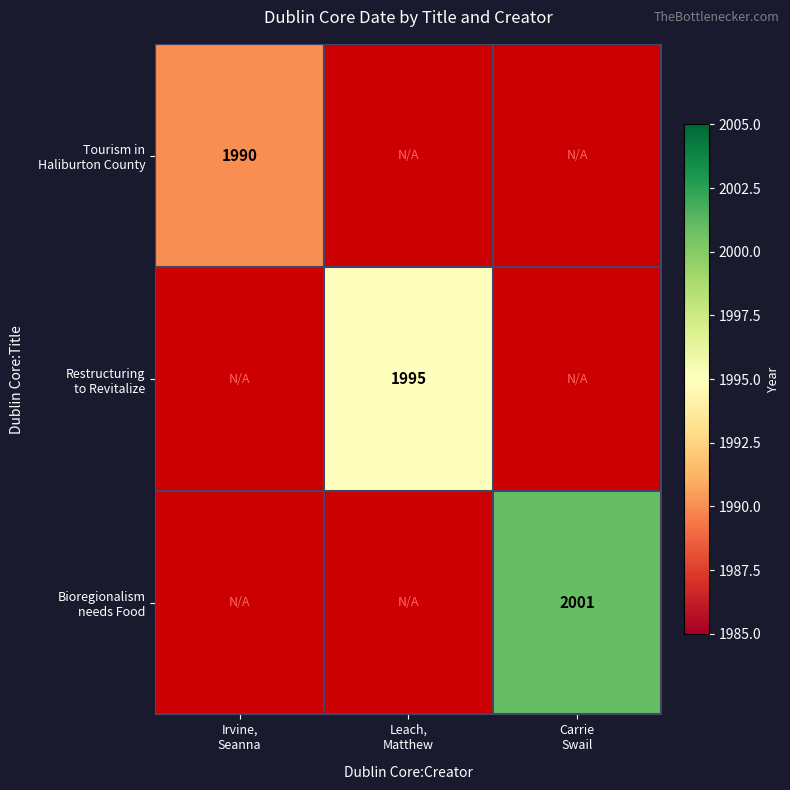

How many categories are shown in the chart?

3